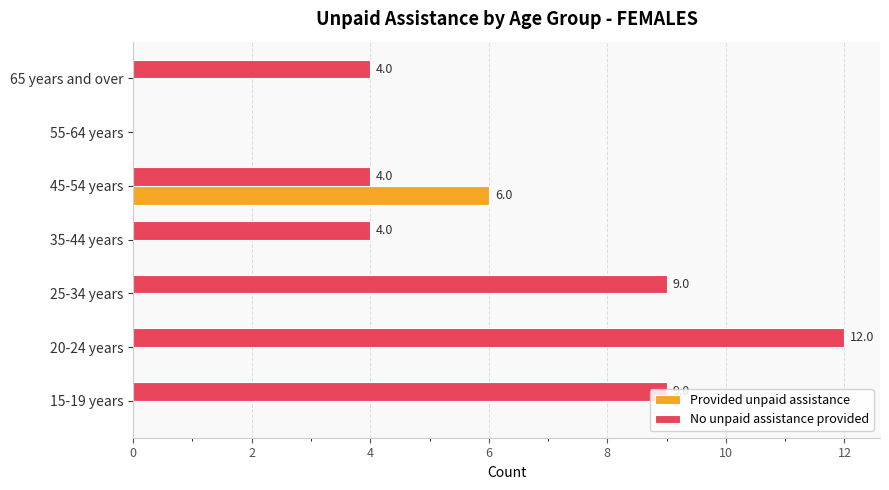

Which series changed the most between 25-34 years and 55-64 years?

No unpaid assistance provided